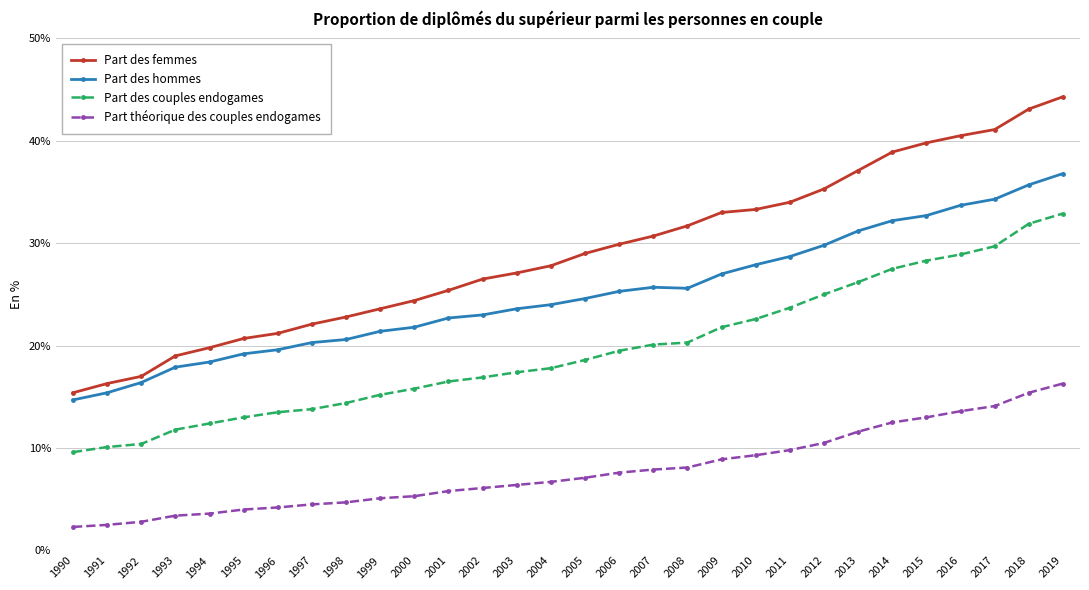

Read the Part des couples endogames value at 2004.

17.8